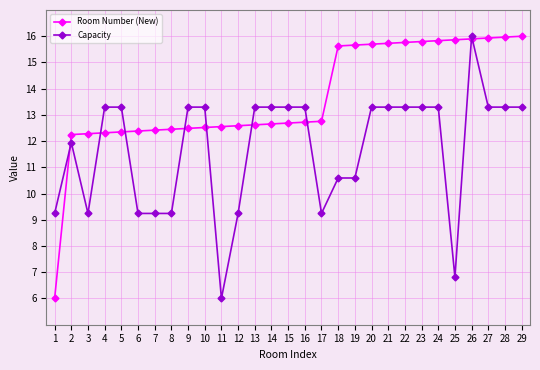

Does the chart have visible grid lines?

Yes